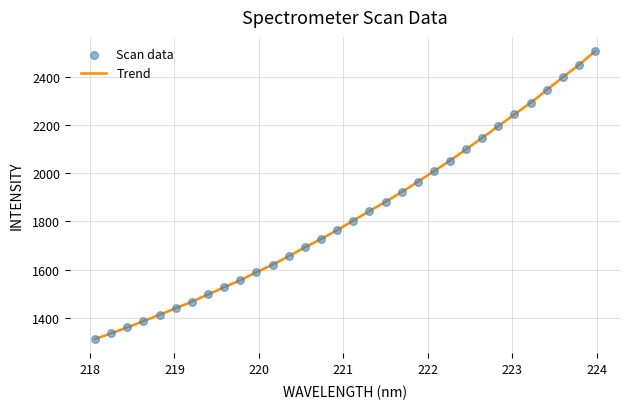

What is the minimum value shown in the chart?

1312.7